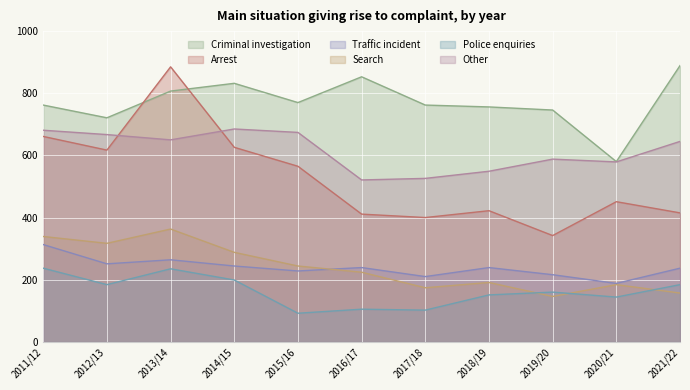

Which series changed the most between 2015/16 and 2016/17?

Arrest